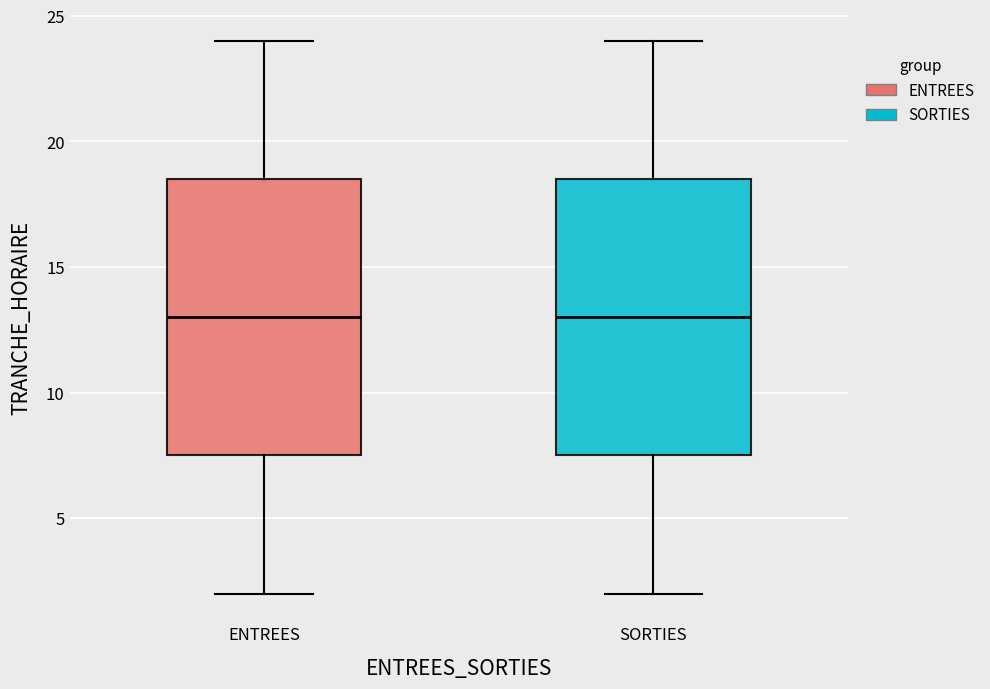

Where is the lower edge of the box for ENTREES on the y-axis? The values are not printed on the chart, so give them approximately, as read against the axis.

7.5